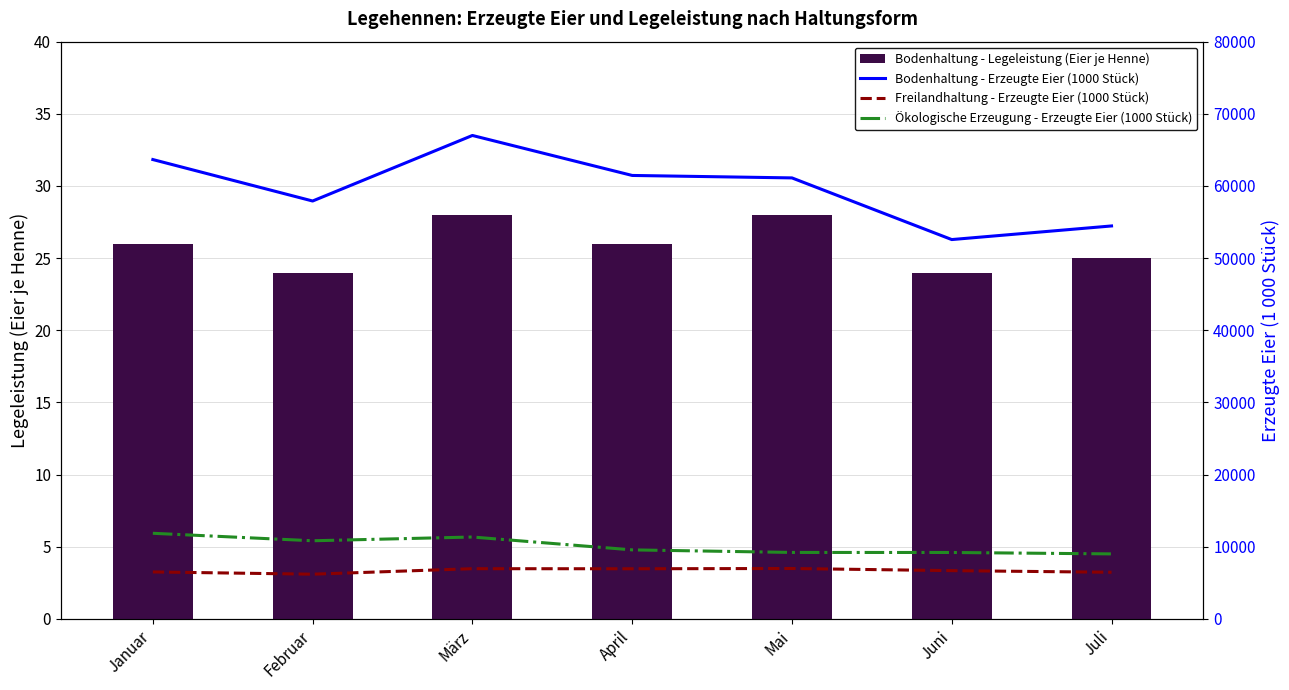

What is the label of the 5th bar from the left?

Mai